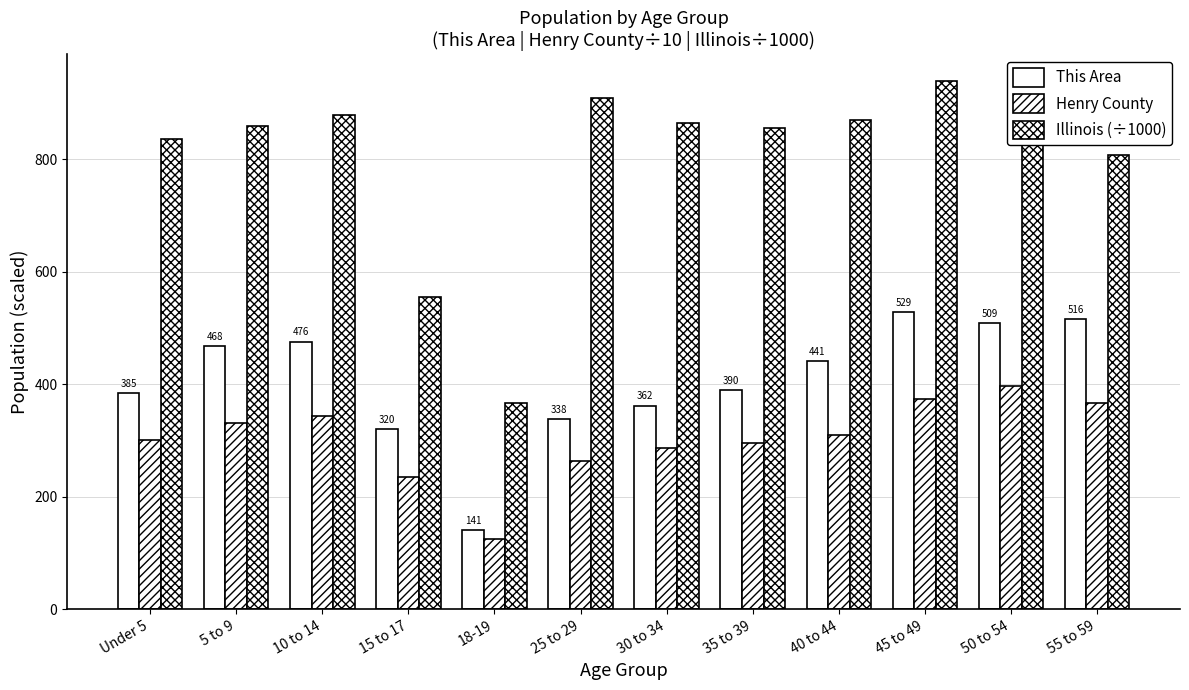

How many distinct data groups are displayed?

3